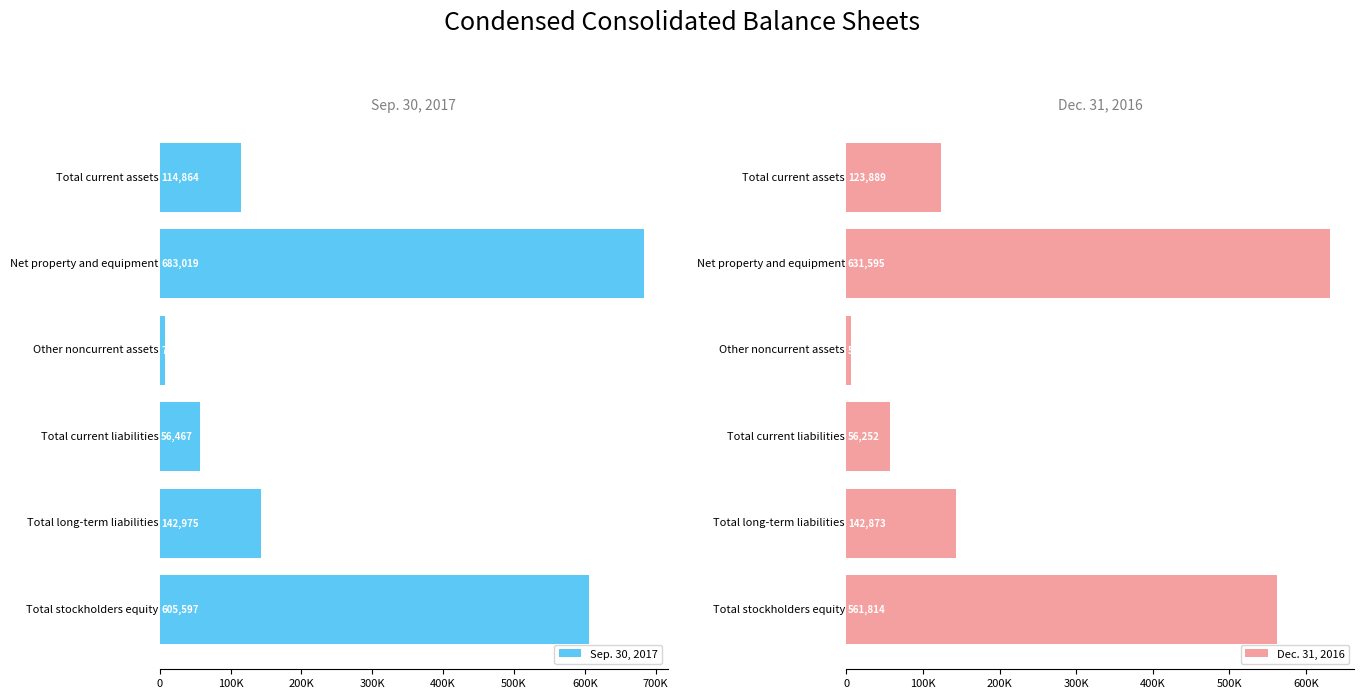

Which series has the largest total across all categories?

Sep. 30, 2017